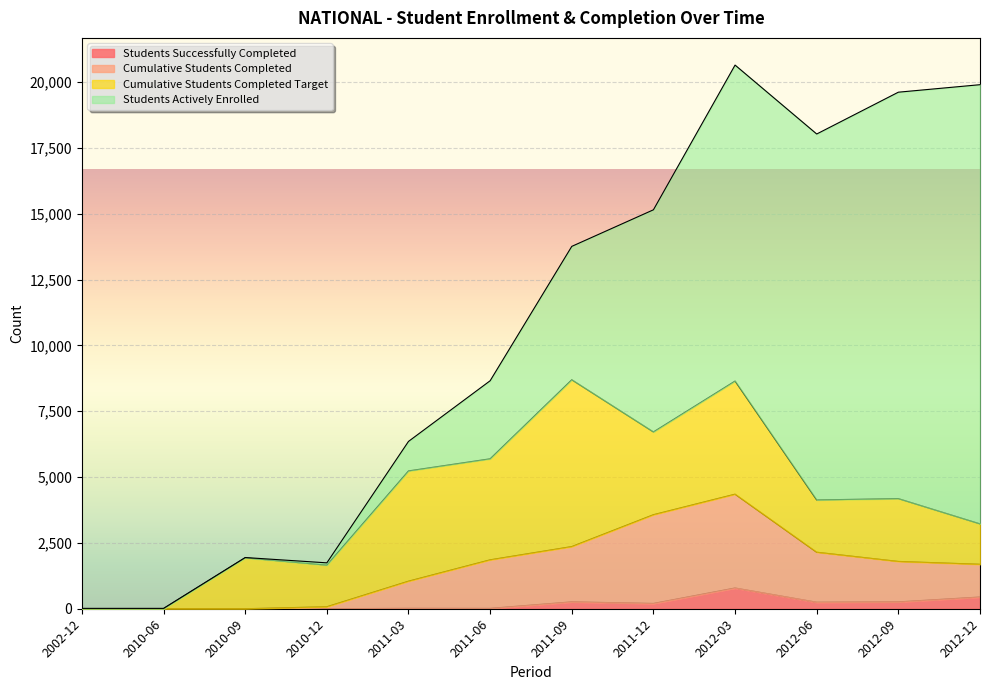

What is the difference between the second highest and minimum values in the Cumulative Students Completed series?

3572